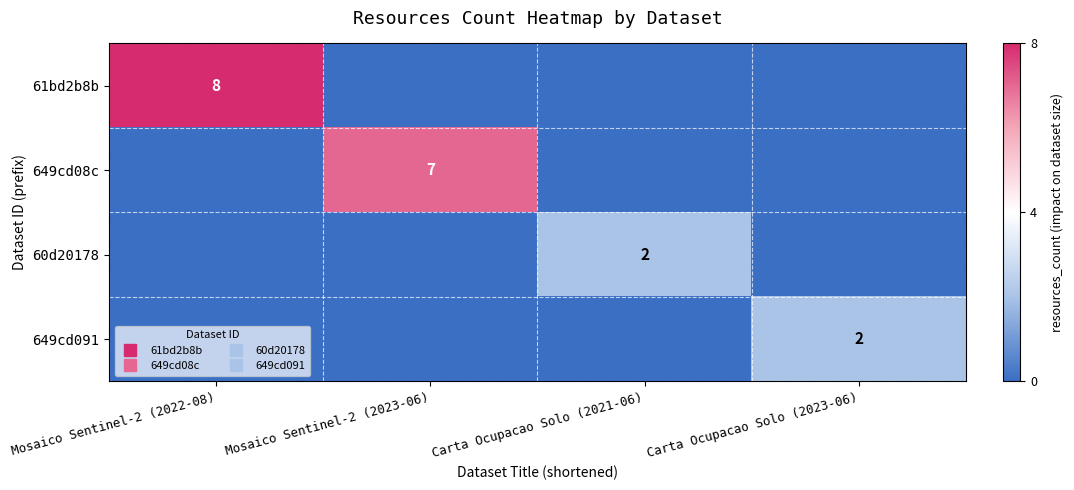

Which has a higher value, Mosaico Sentinel-2 (2023-06) or Mosaico Sentinel-2 (2022-08)?

Mosaico Sentinel-2 (2022-08)